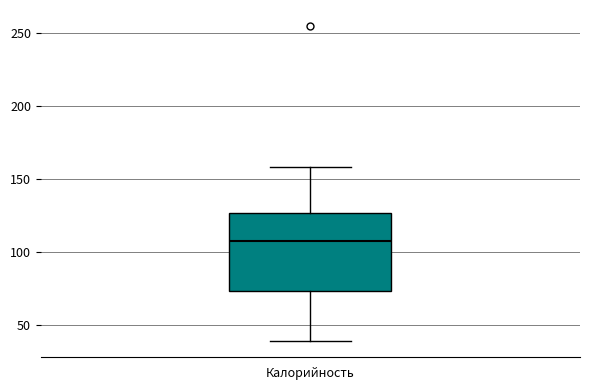

Transcribe this box plot: give where the median line is, the range the box spans, and where the two whiskers end, as read against the y-axis. The values are not printed on the chart, so give them approximately, as read against the axis.

median 110, box 75 to 125, whiskers 40 to 160